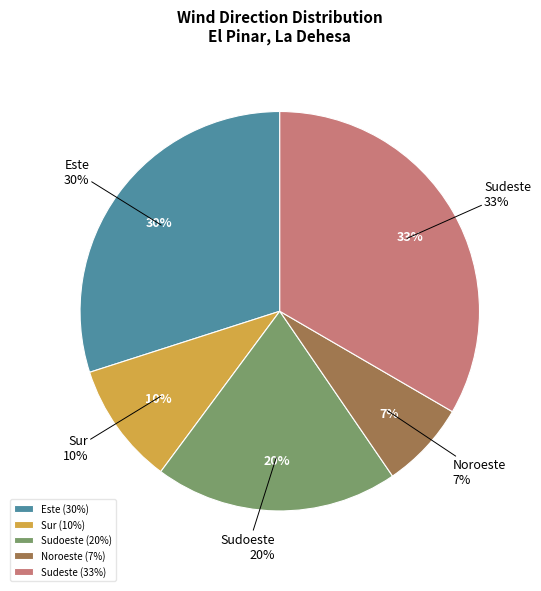

Does Sudeste represent more than half of the total?

No